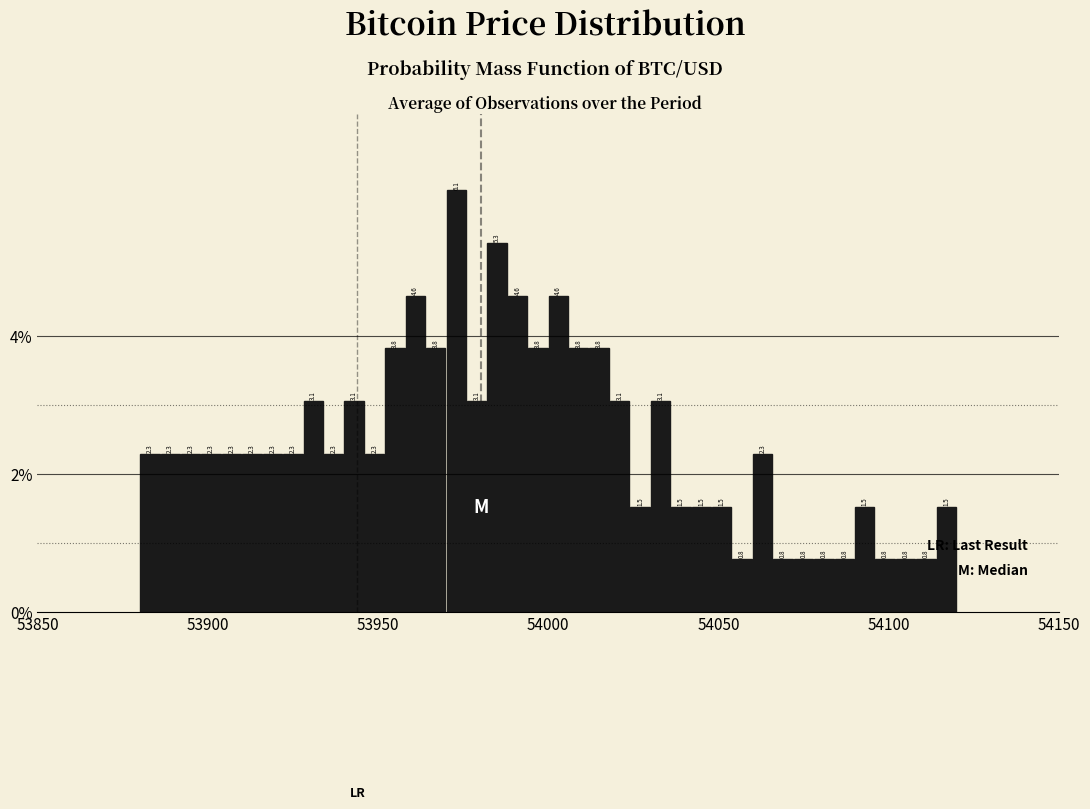

Around what value on the x-axis is the tallest bar? Give the approximate position of its centre, as read against the axis.

53975